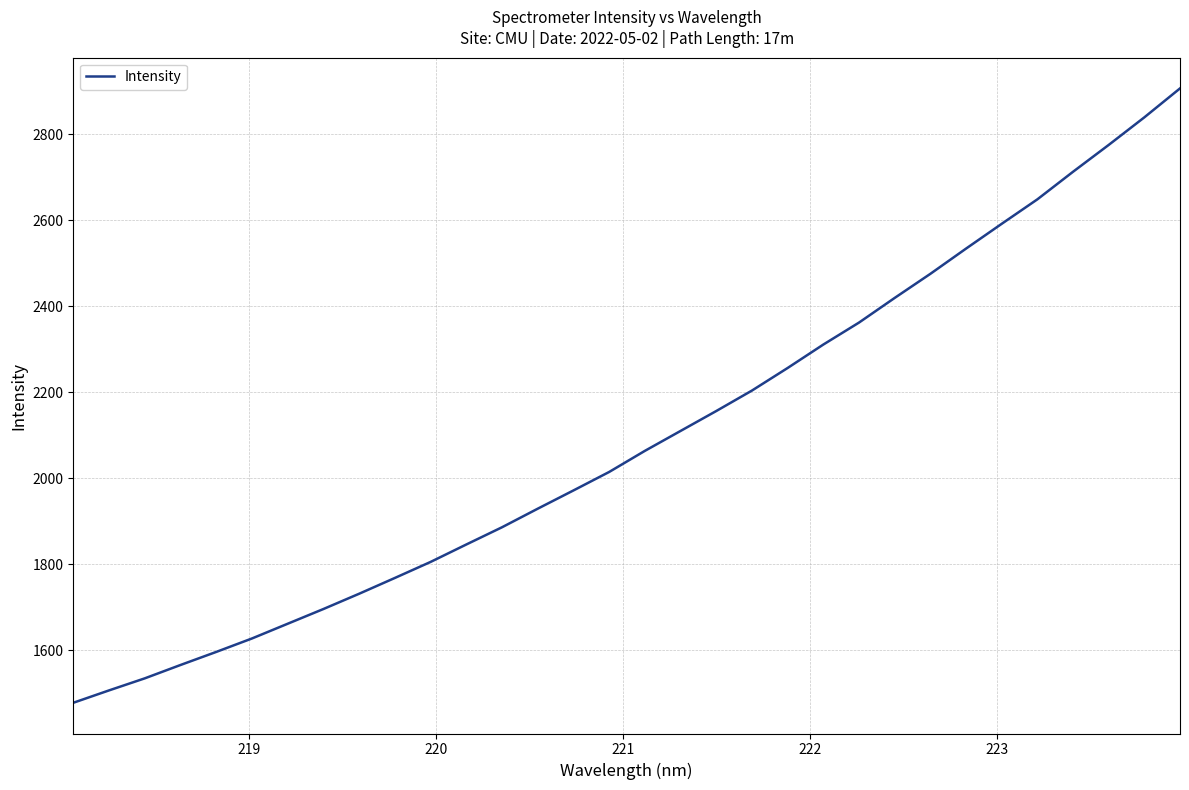

Is this an area chart (filled region under the line)?

No